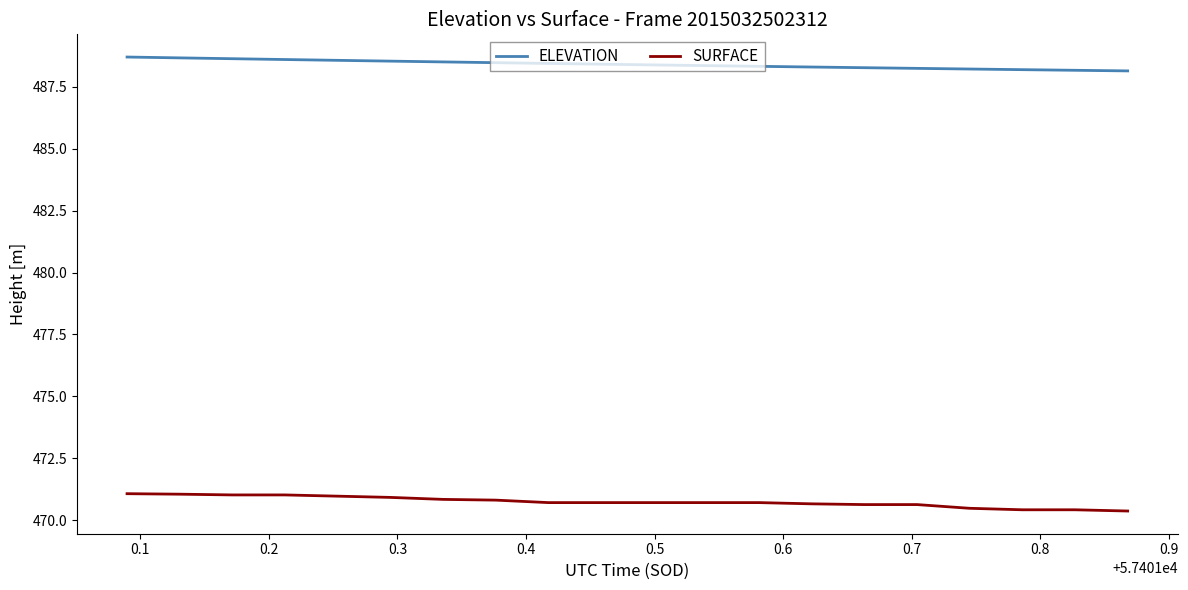

True or false: SURFACE and ELEVATION intersect in this chart.

False